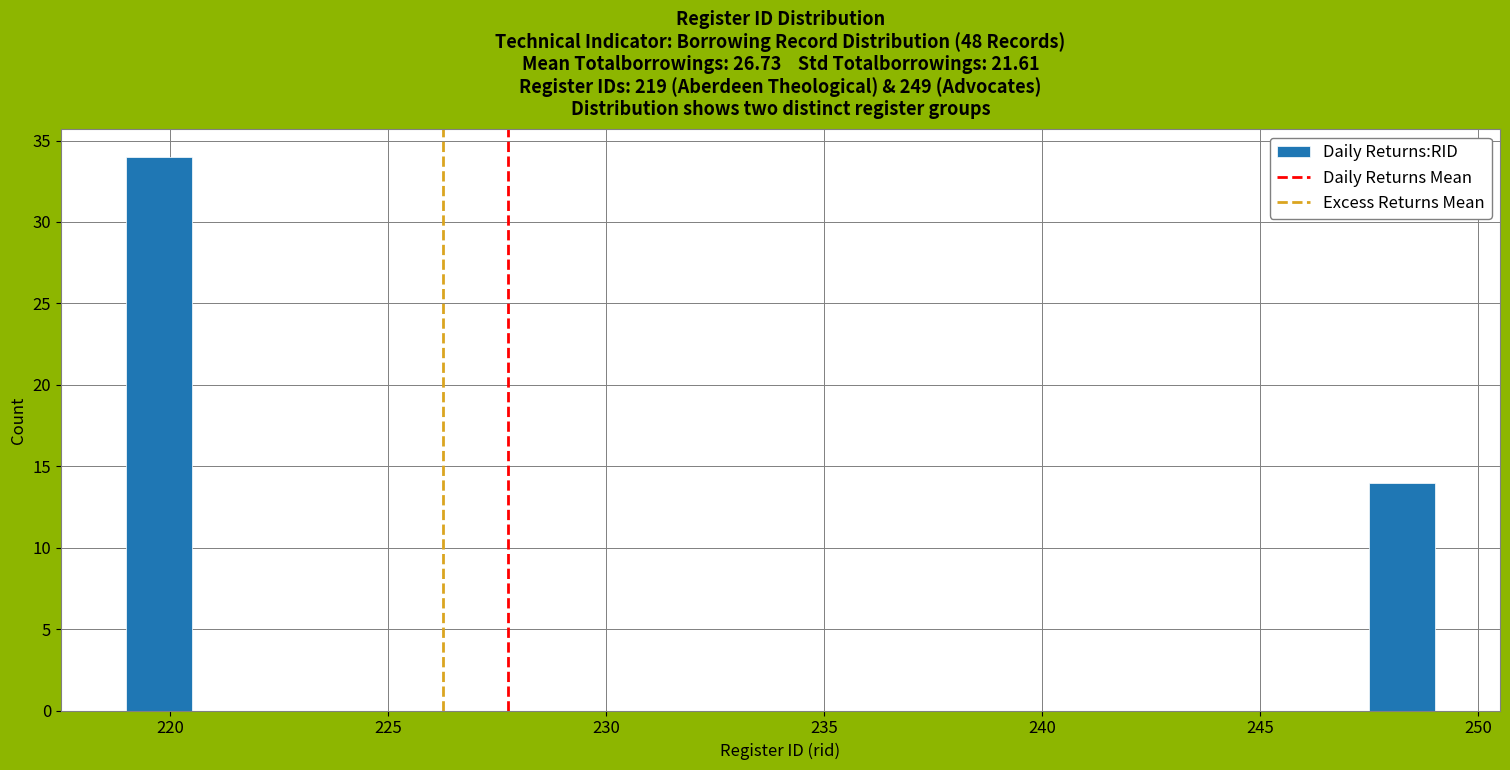

Around what value on the x-axis is the tallest bar? Give the approximate position of its centre, as read against the axis.

220.0